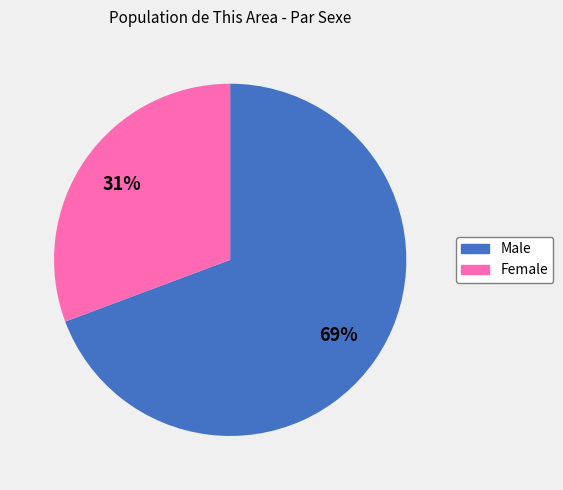

Combined, do Male and Female account for over 50%?

Yes